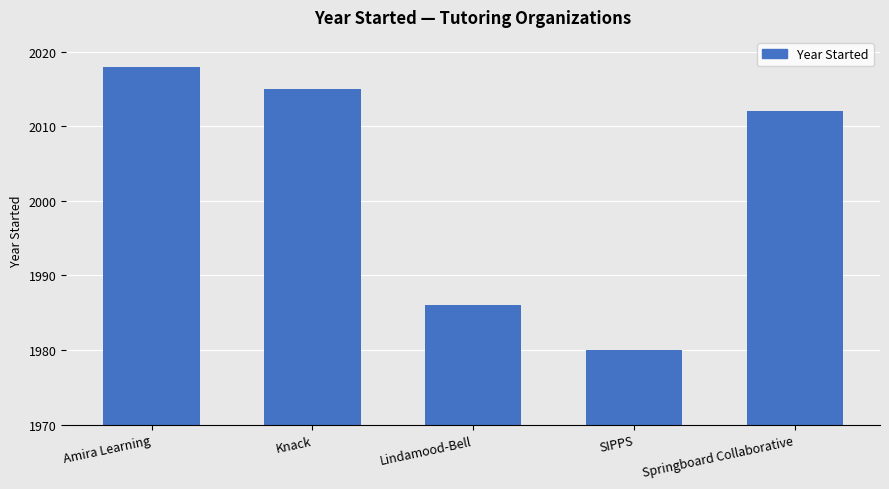

Reading right to left, transcribe all the data shown in this chart.

Springboard Collaborative=2012	SIPPS=1980	Lindamood-Bell=1986	Knack=2015	Amira Learning=2018